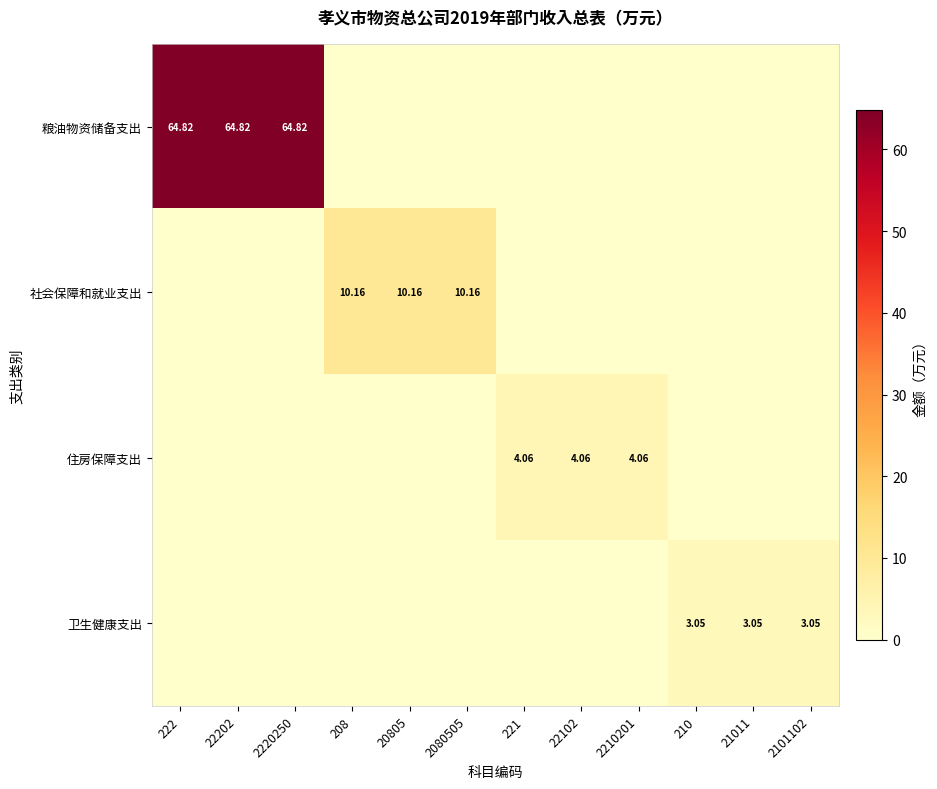

What is the difference between the highest and lowest values at 21011?

3.0